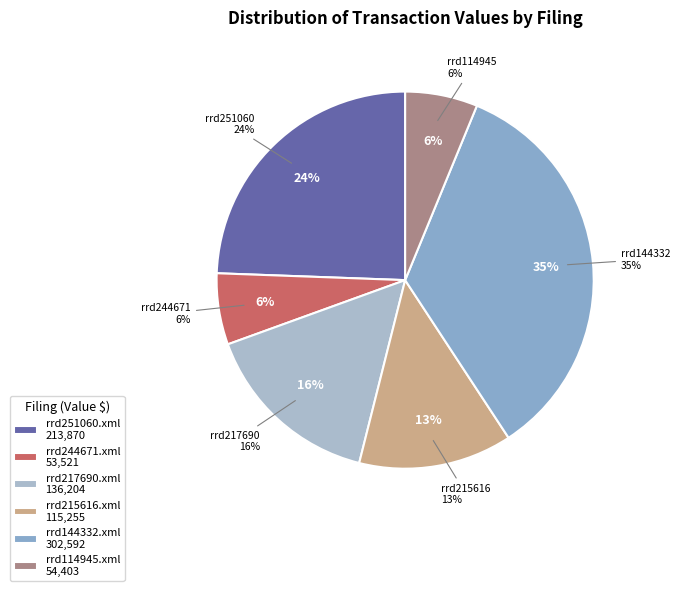

Is rrd144332.xml the majority of the pie?

No